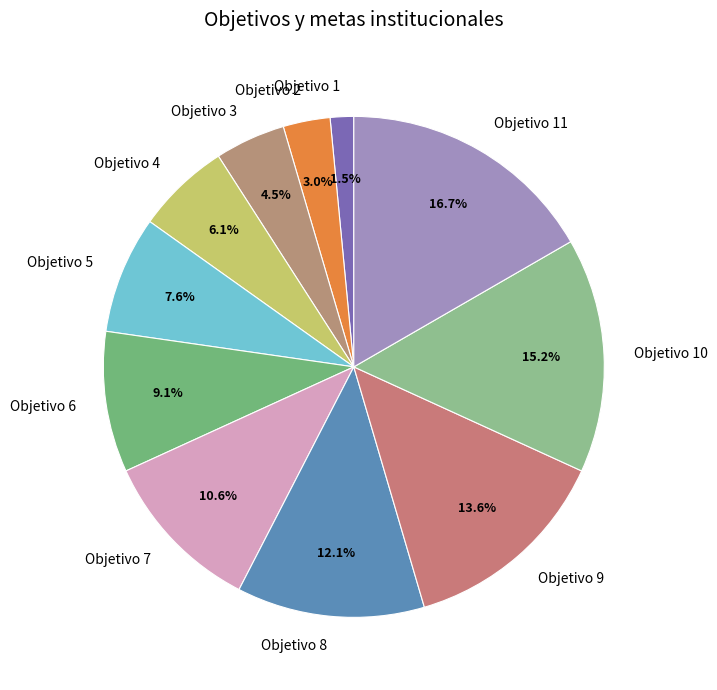

Does Objetivo 2 account for over 50% of the chart?

No